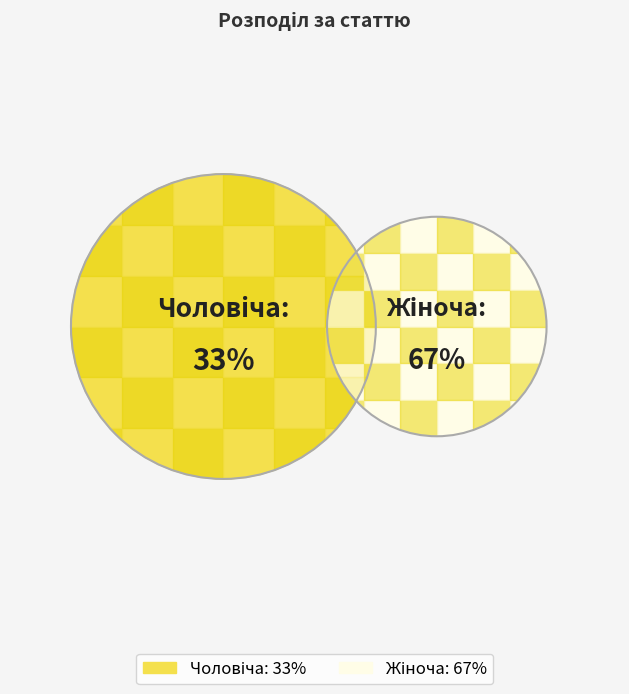

Which category accounts for the majority?

Жіноча